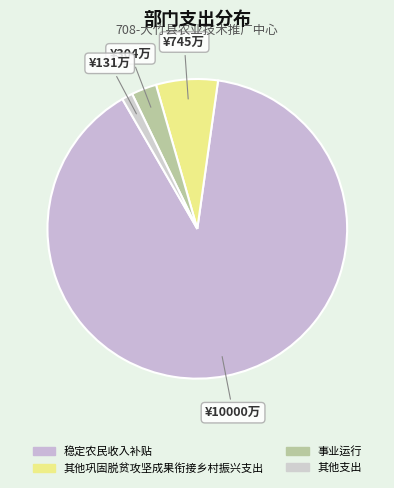

Count the number of slices in the pie.

4